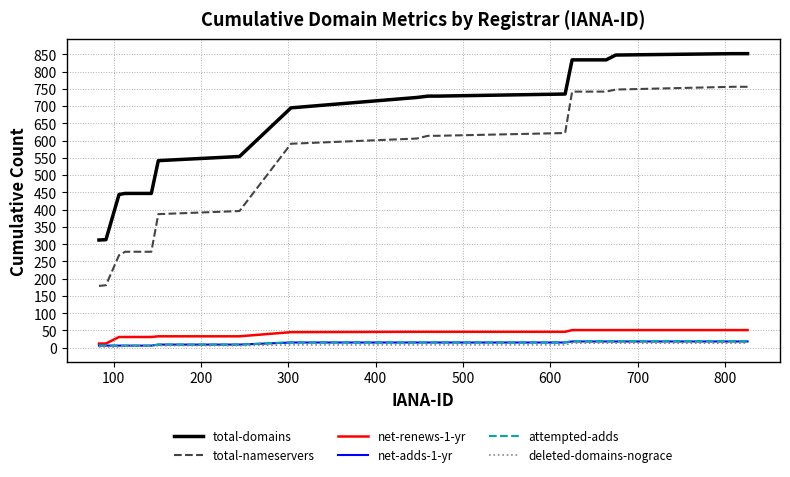

Which series has the largest total across all categories?

total-domains